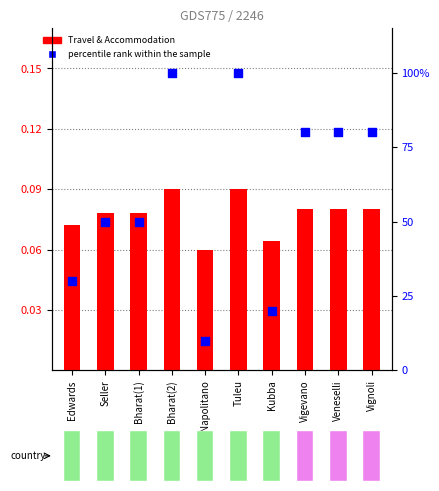

Is the value of Travel & Accommodation (scaled) at Bharat(1) greater than the value of percentile rank at Veneselli?

No